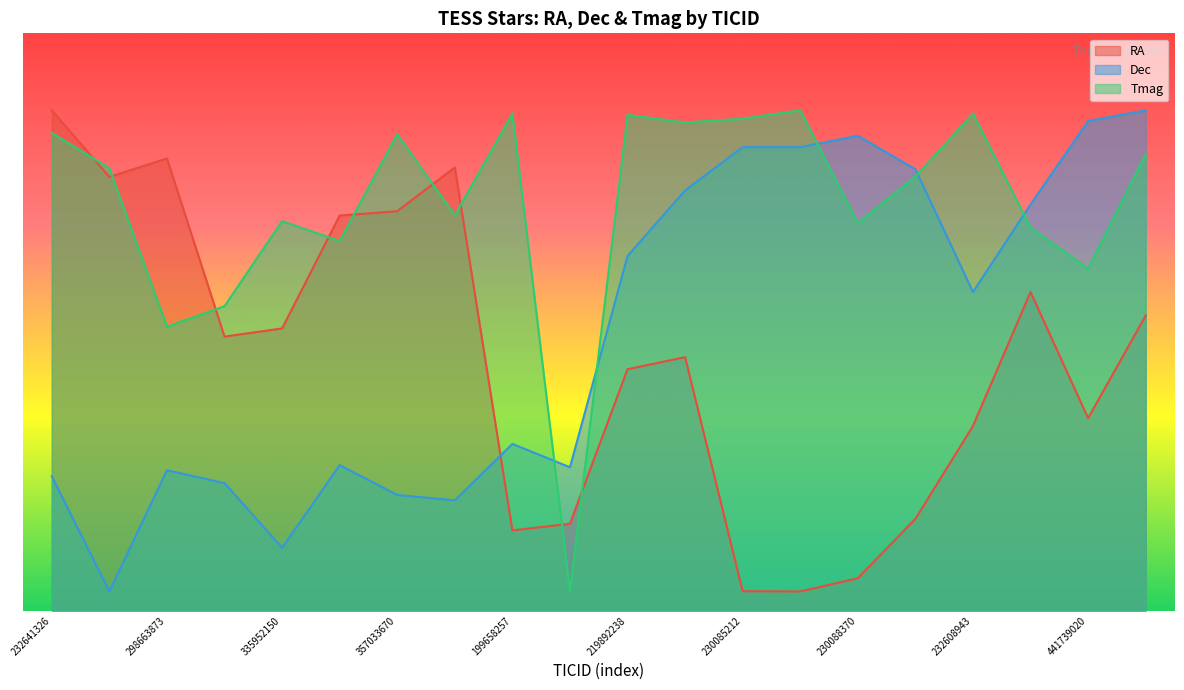

At which category does RA reach its first local peak?

298663873